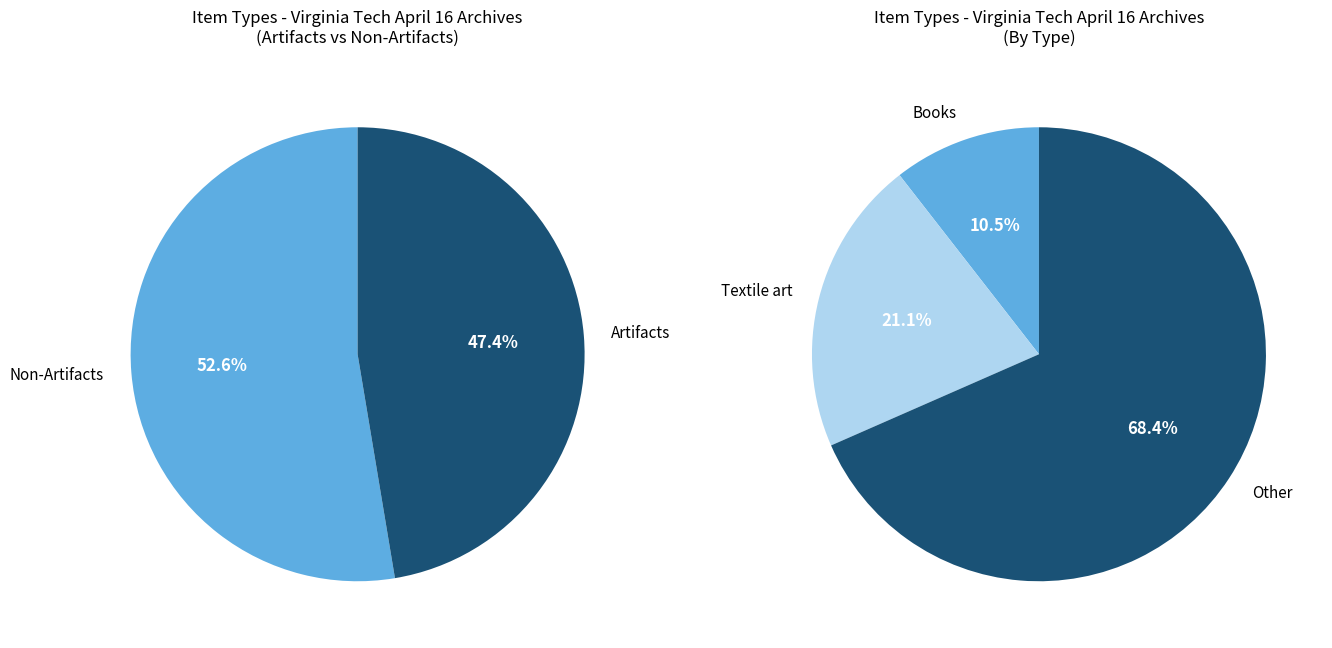

True or false: Books accounts for 11% of the total.

True